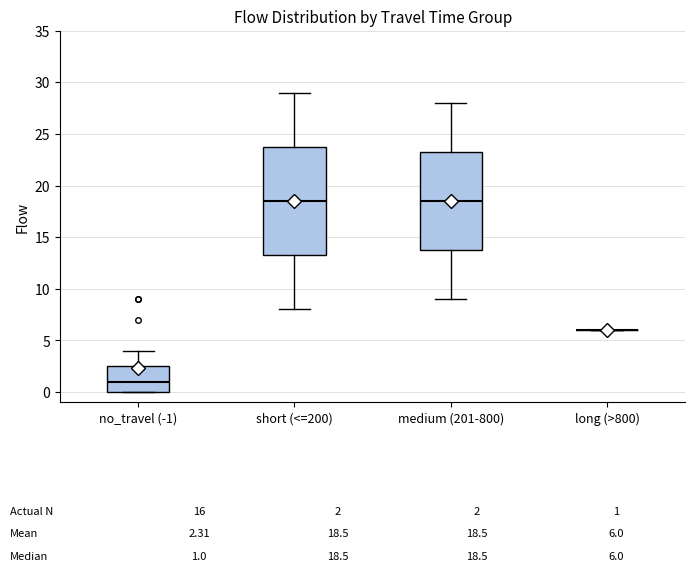

Comparing the boxes themselves (not the whiskers), which one is the tallest?

short (<=200)